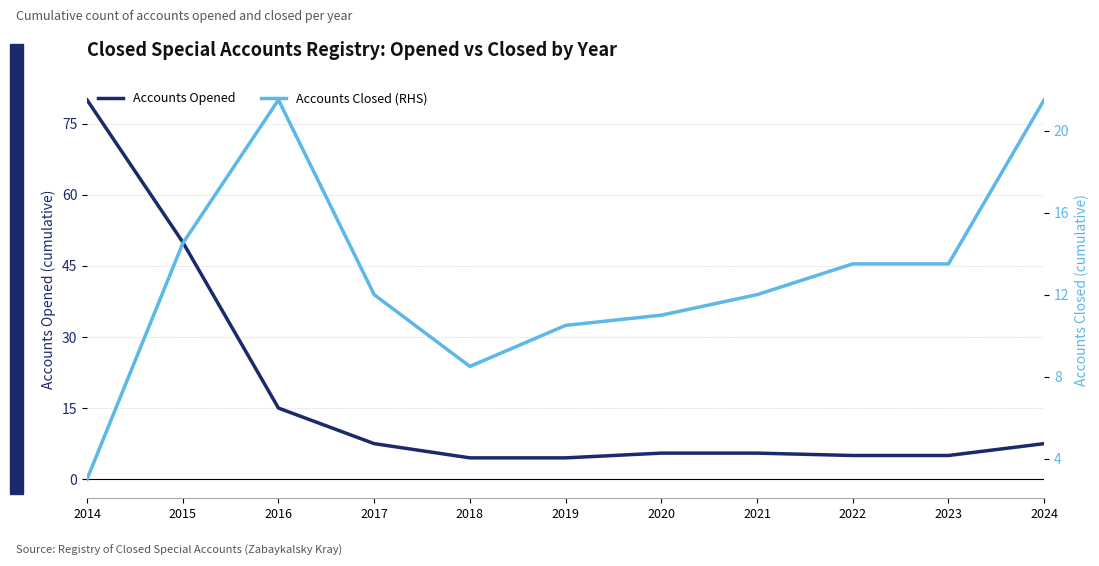

What are all the series names shown in the legend?

Accounts Opened, Accounts Closed (RHS)